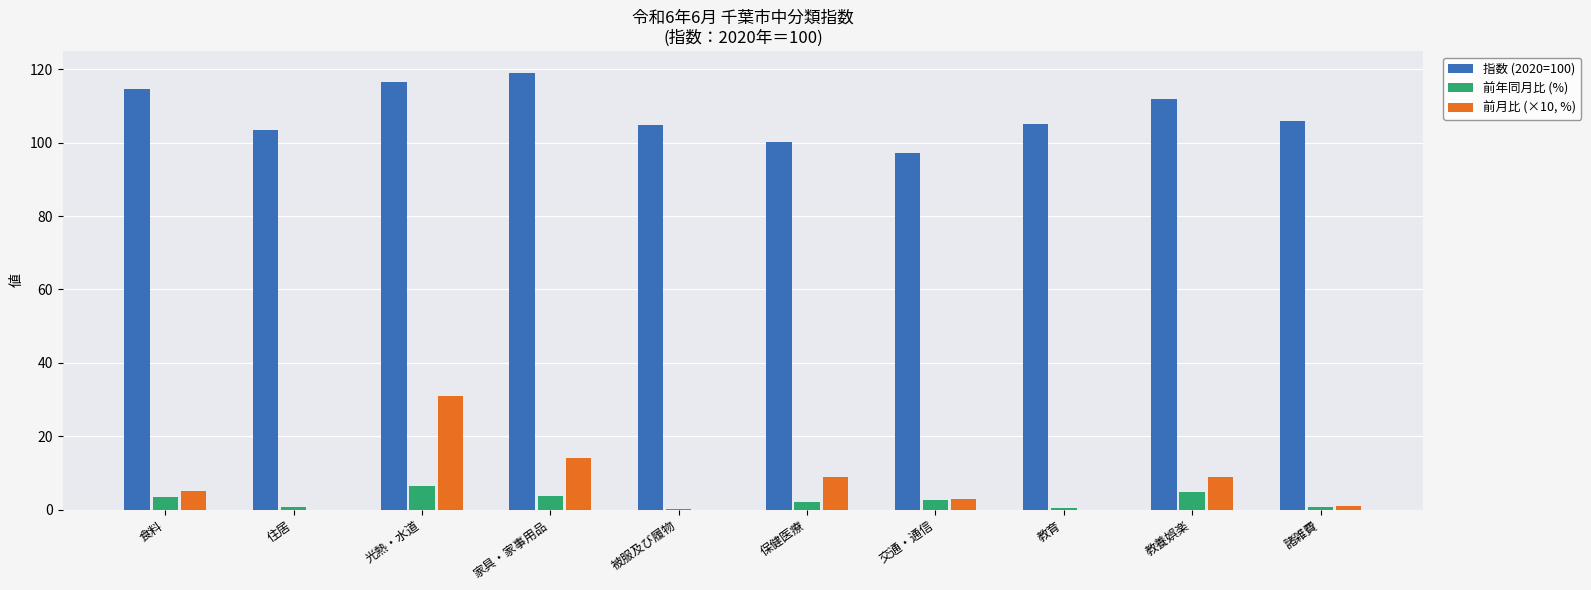

At which label is 指数 (2020=100) closest to 108?

諸雑費